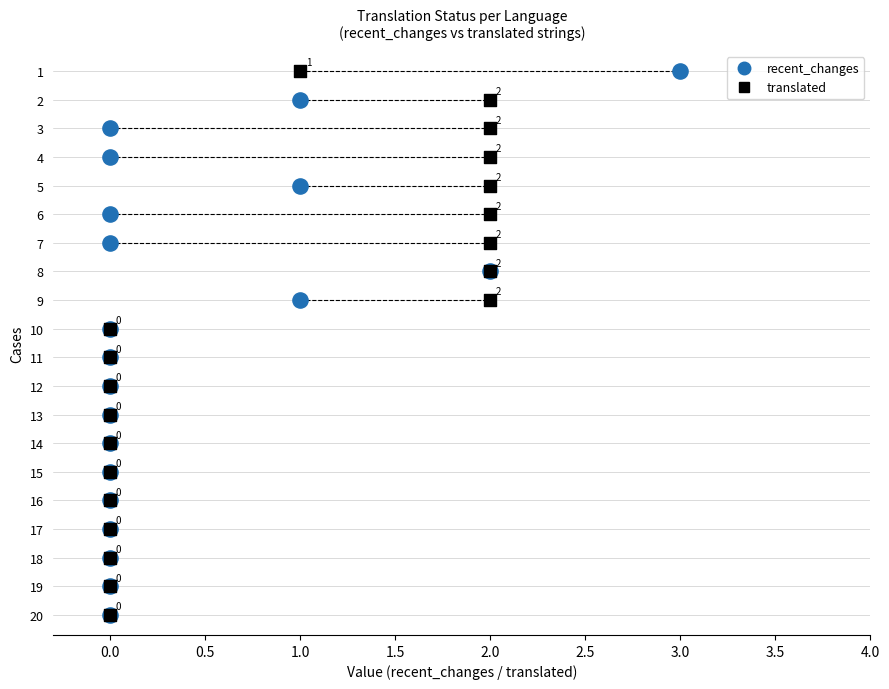

What are all the series names shown in the legend?

recent_changes, translated